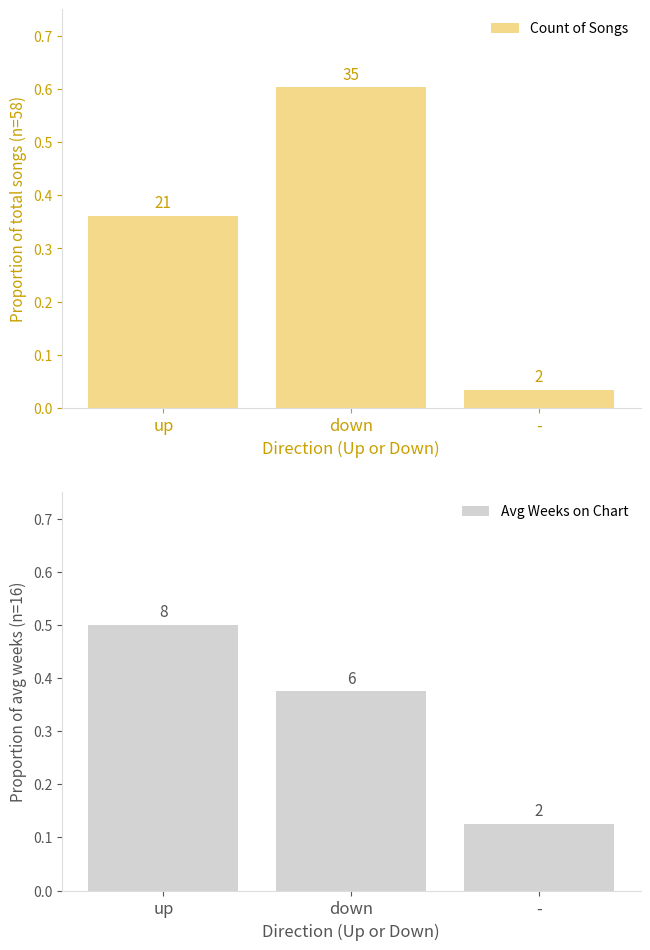

At -, list the series in order from smallest to largest.

Count of Songs, Avg Weeks on Chart